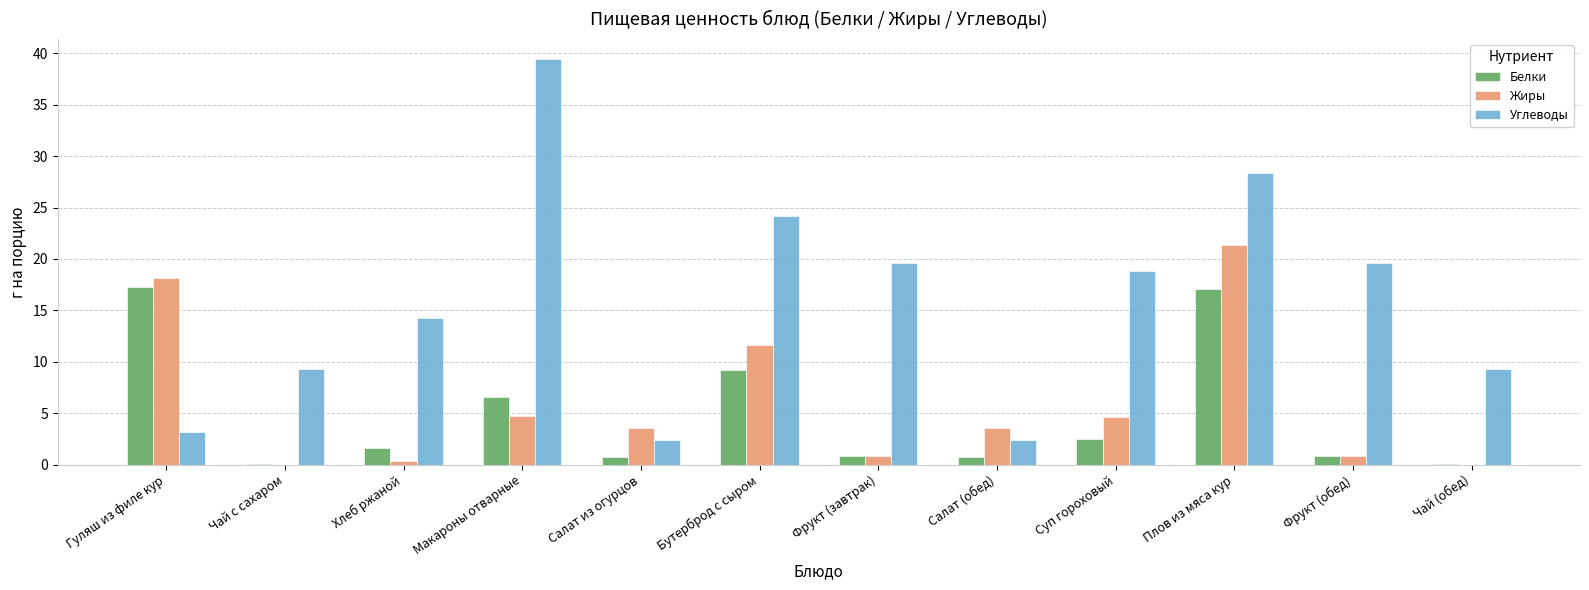

What is the sum of the Углеводы values at Бутерброд с сыром and Салат (обед)?

26.6